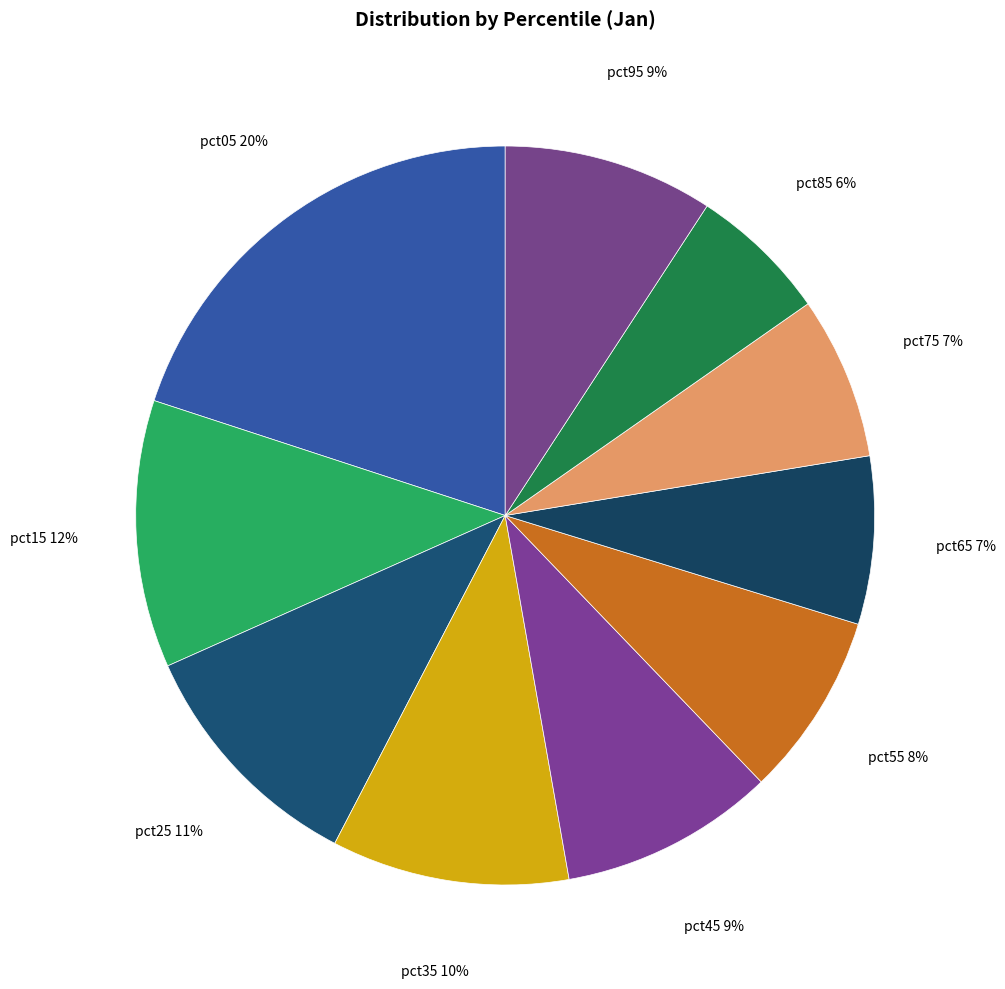

Which has a higher value, pct15 or pct55?

pct15